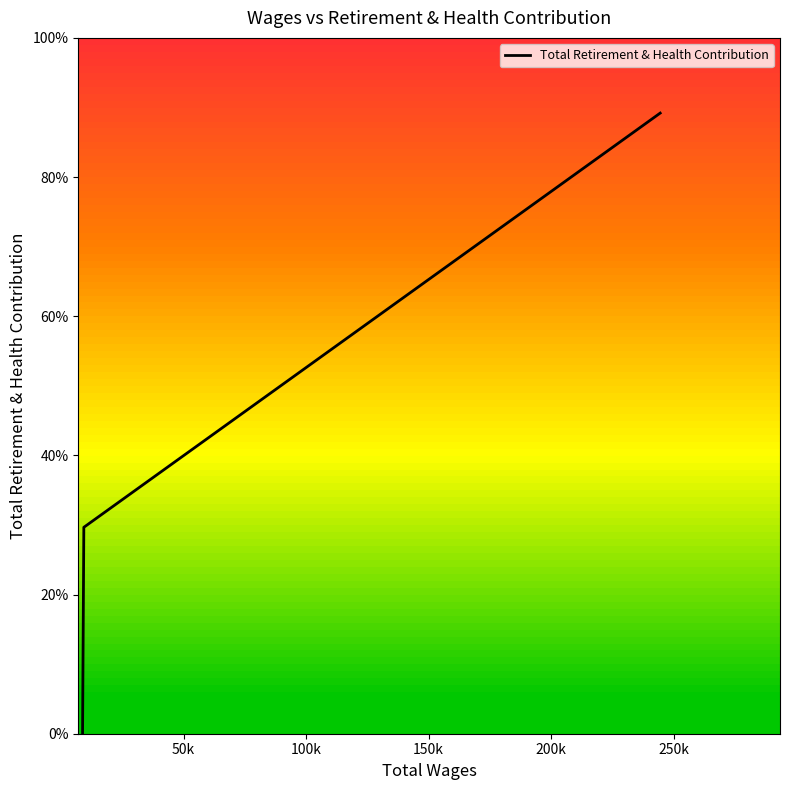

How many lines are shown in the chart?

1